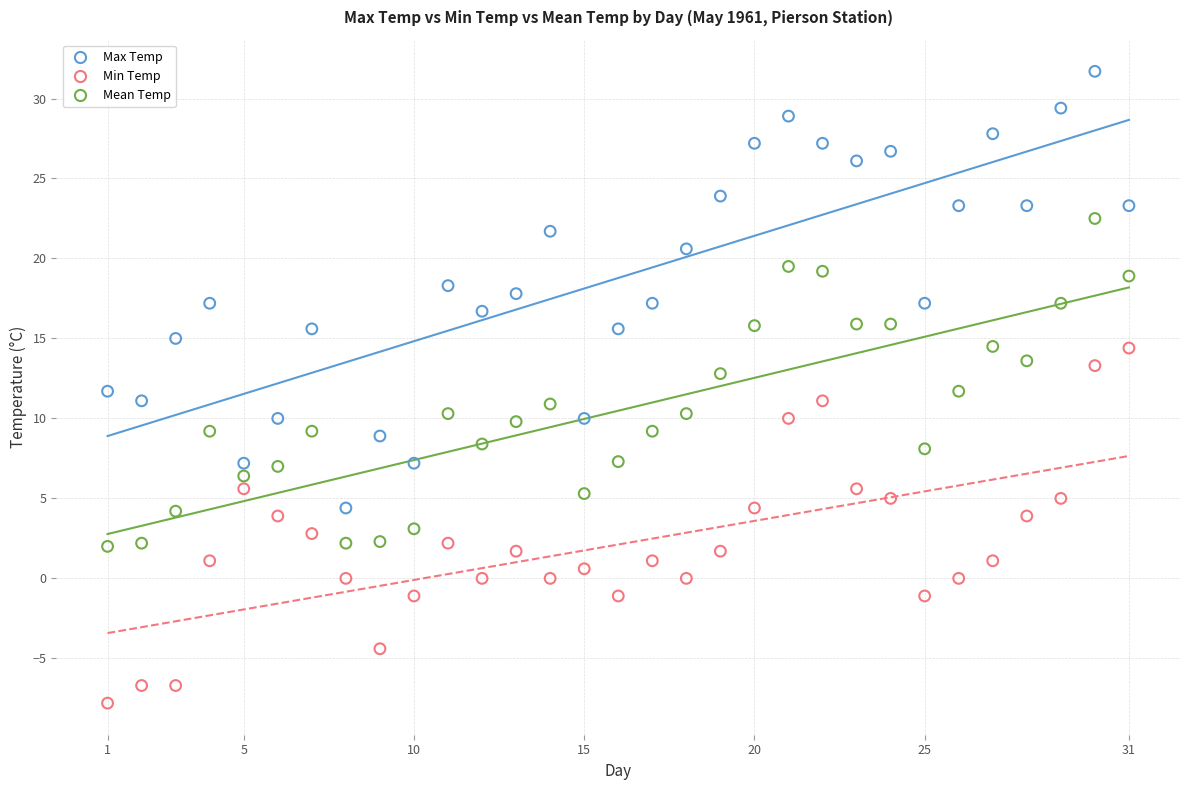

What are all the series names shown in the legend?

Max Temp, Min Temp, Mean Temp